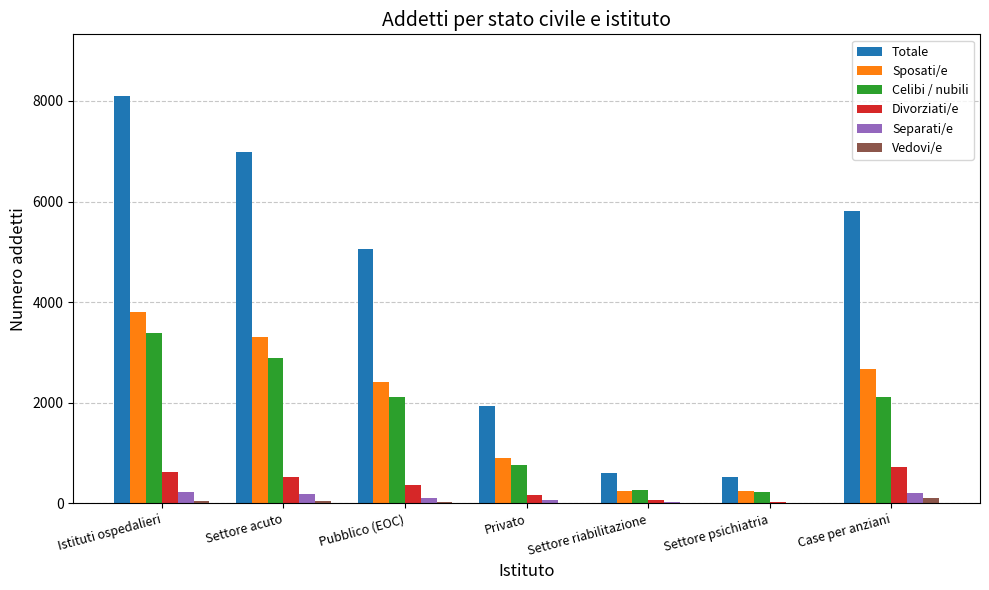

How many data points does each series have?

7